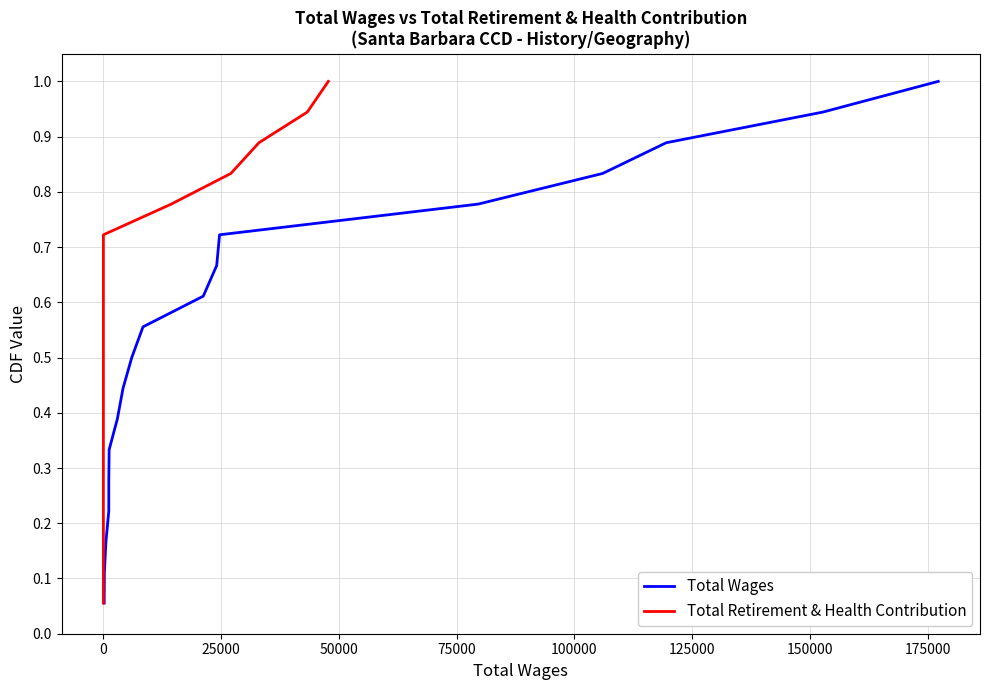

True or false: Total Retirement & Health Contribution and Total Wages cross at least once.

False